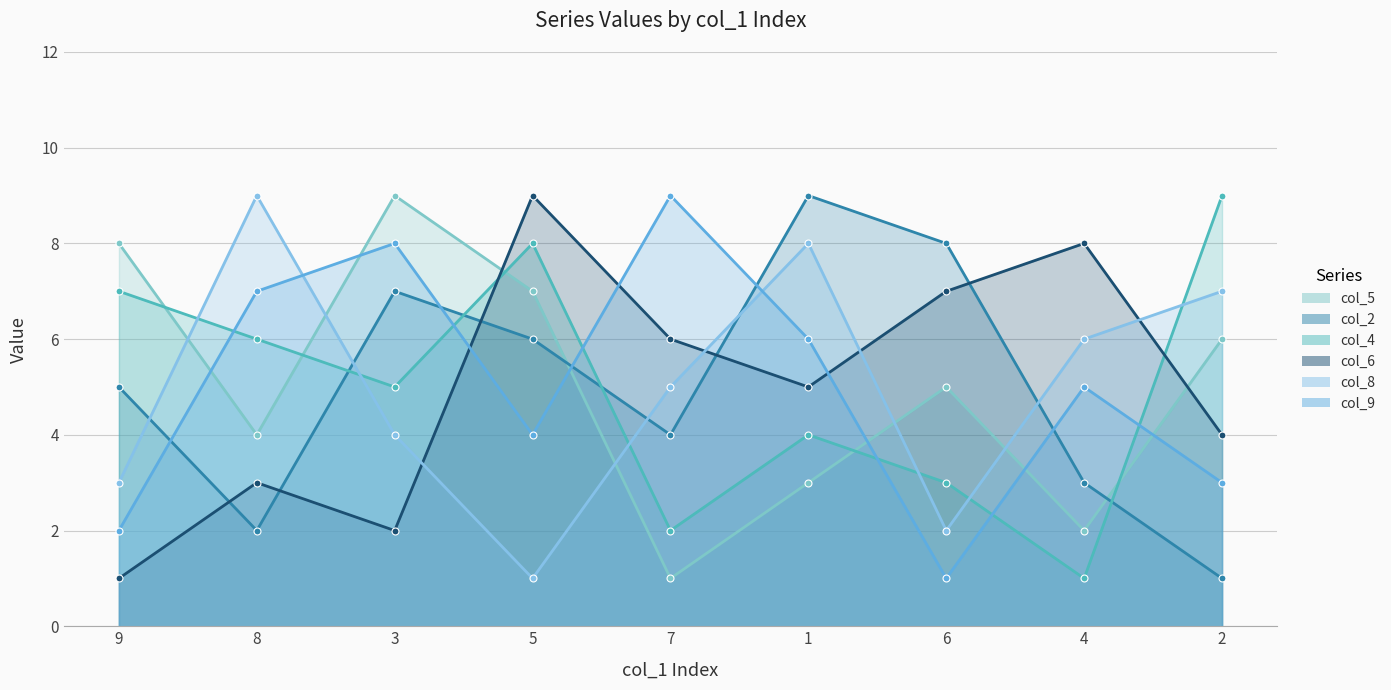

True or false: col_6 has more than 1 points higher than both neighbors.

True